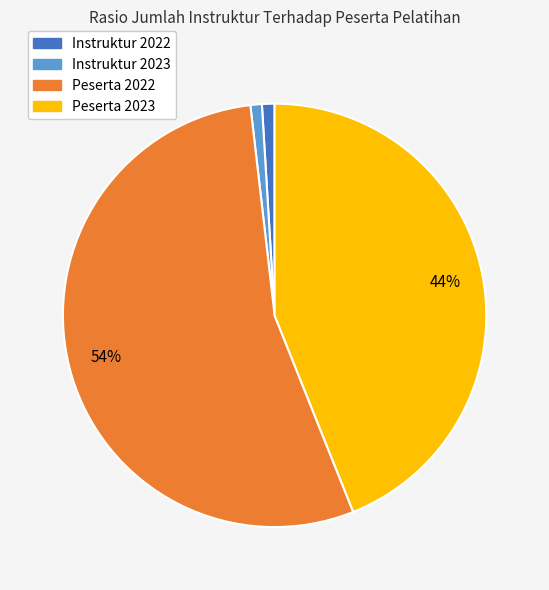

How many slices are in this pie chart?

4